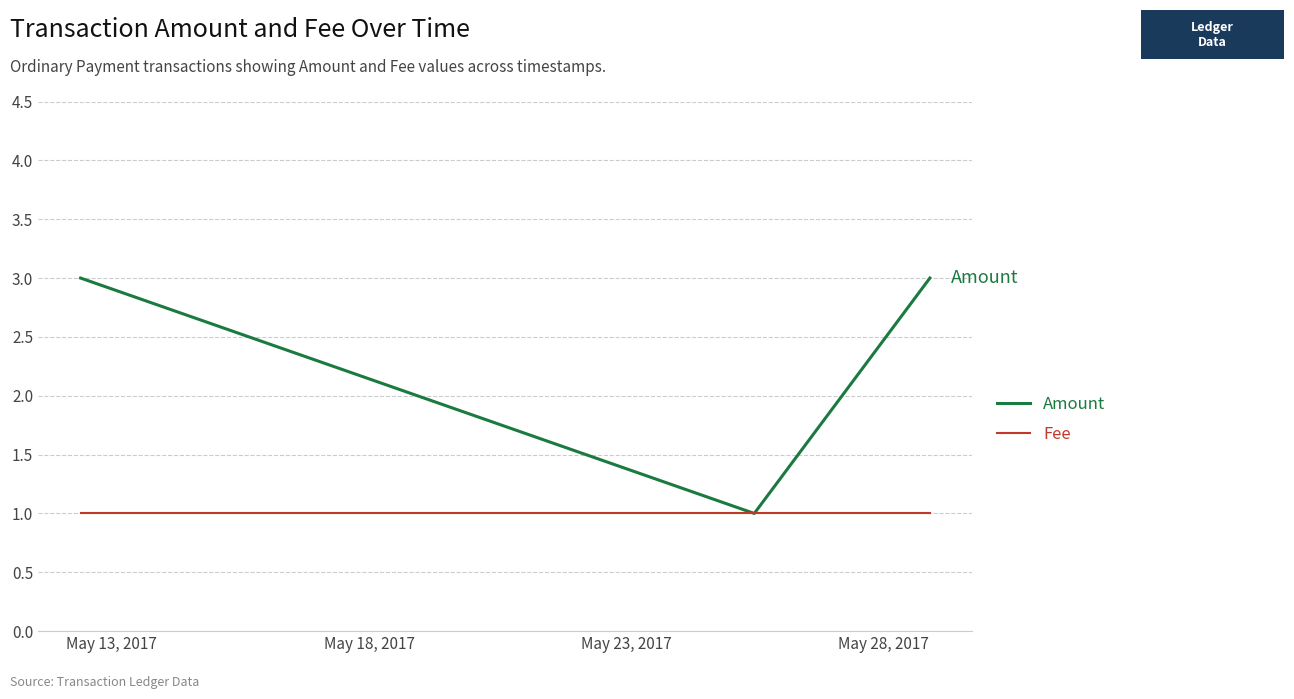

How many categories are shown in the chart?

3